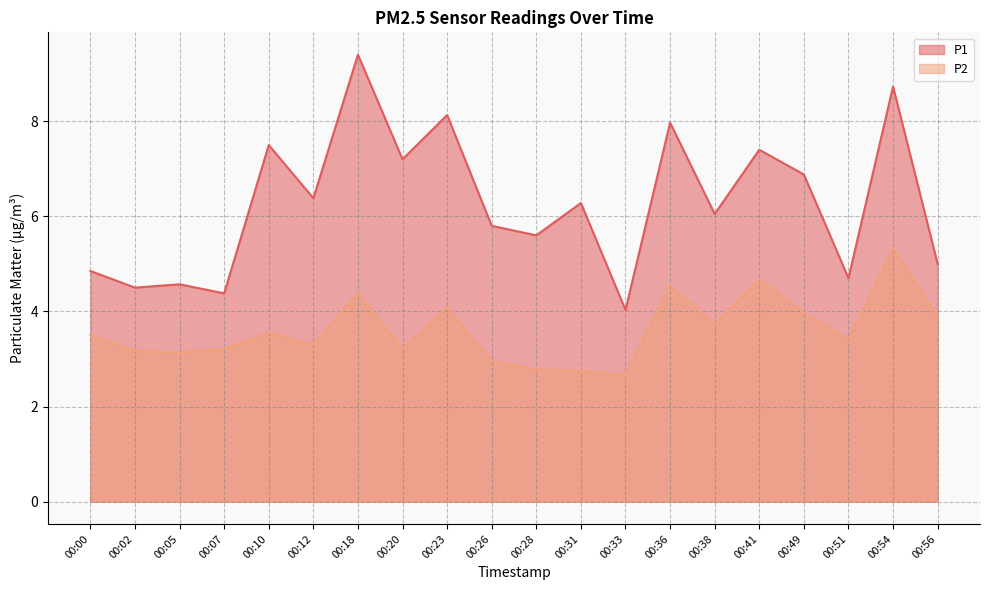

Which series has the largest range (max minus min)?

P1